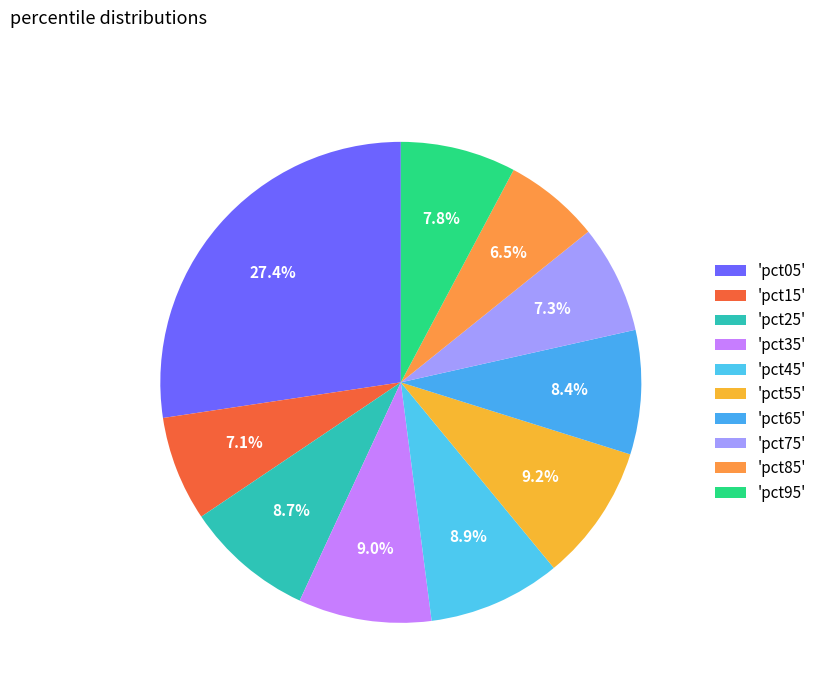

To the nearest percent, what is the average slice percentage?

10%